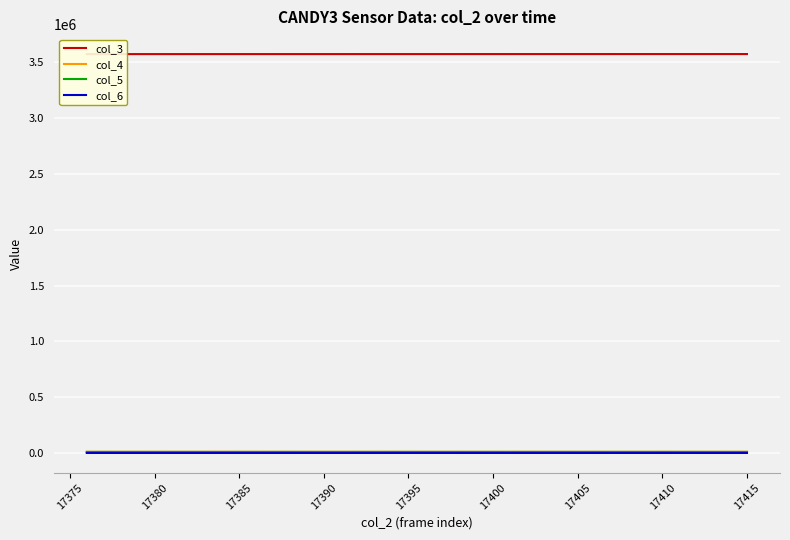

At which category does col_6 reach its first local peak?

17375